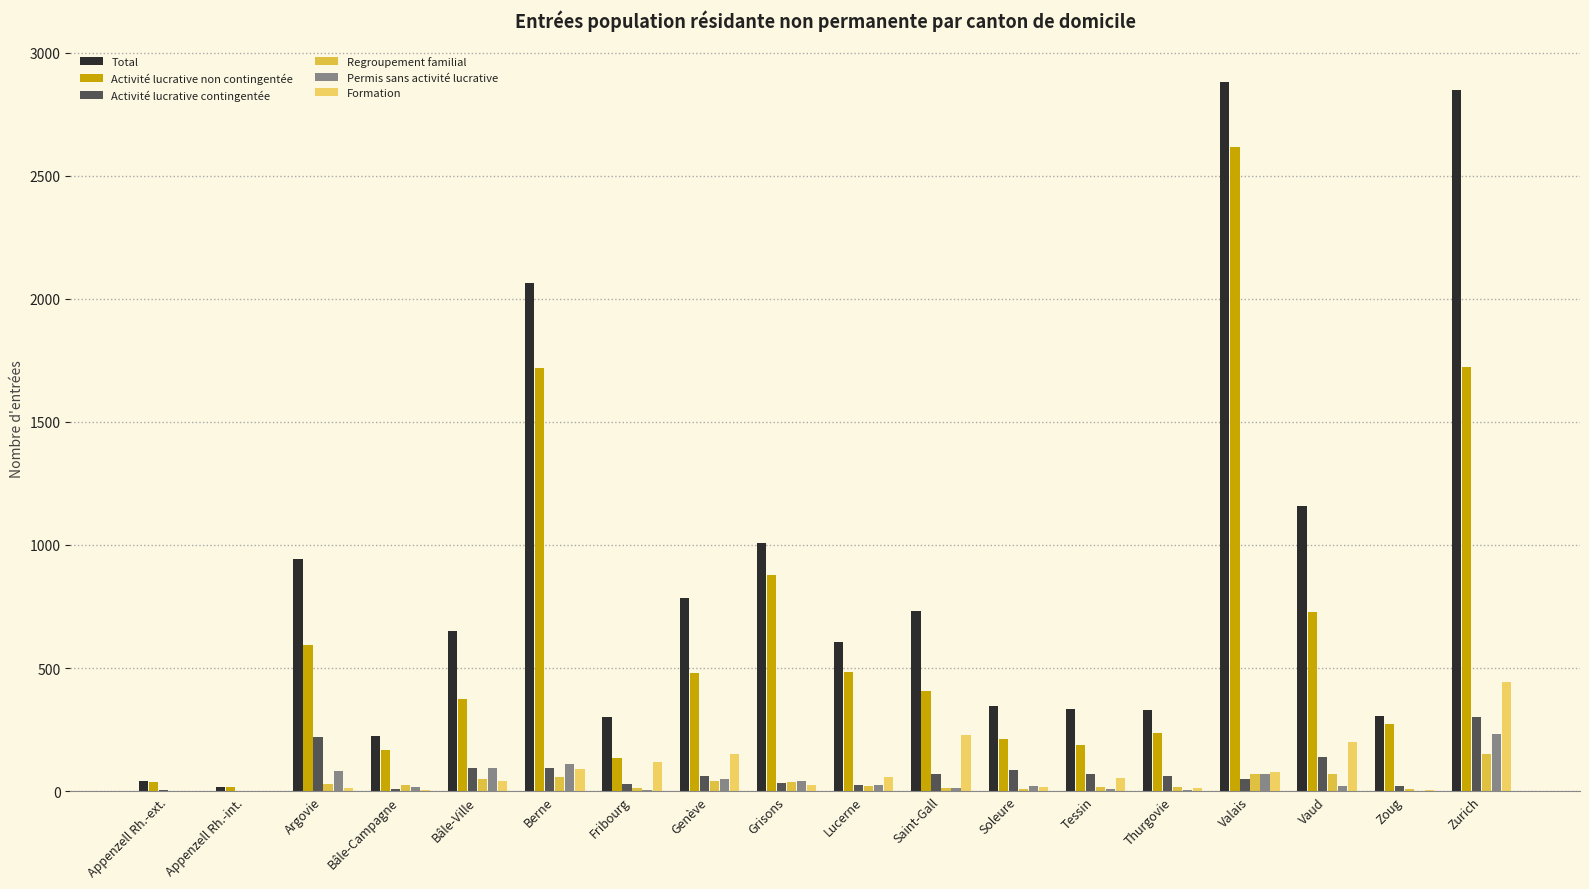

At Vaud, list the series in order from smallest to largest.

Permis sans activité lucrative, Regroupement familial, Activité lucrative contingentée, Formation, Activité lucrative non contingentée, Total